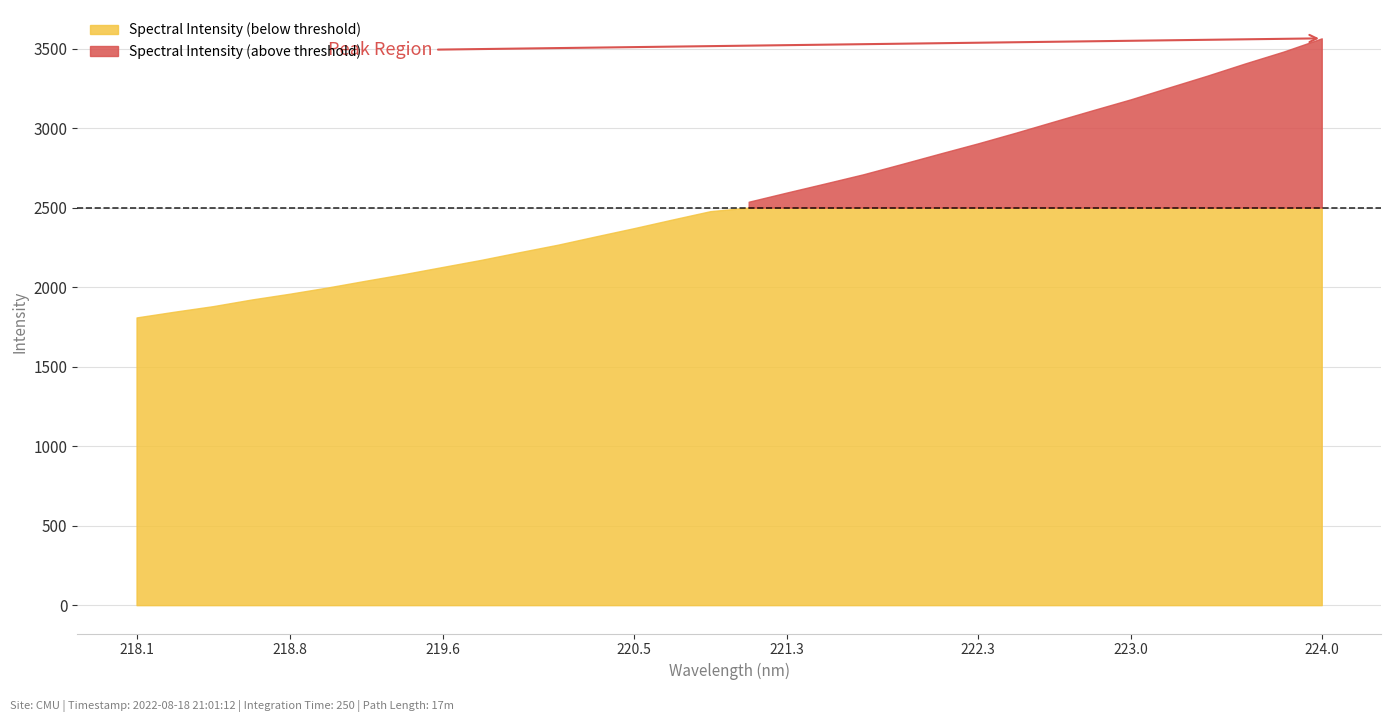

The value at 220.9264 is 3793.4. True or false?

False